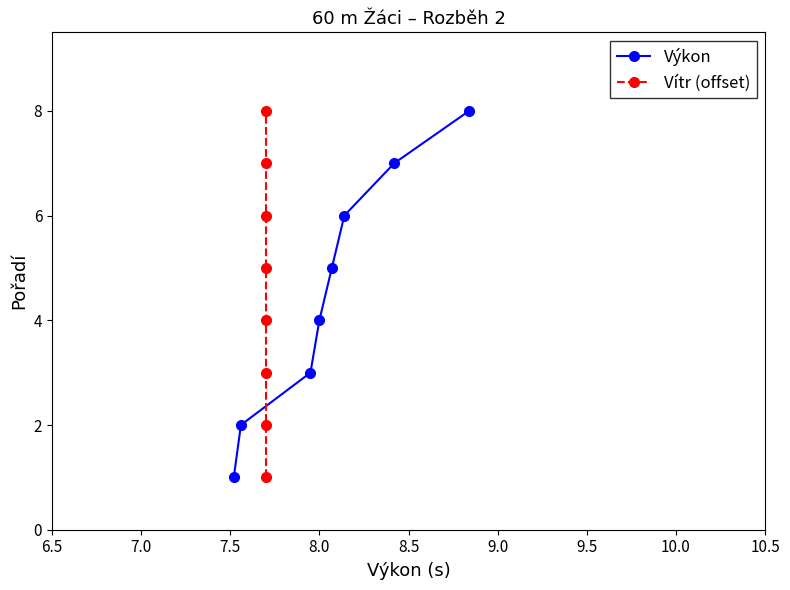

What is the maximum value for Výkon?

8